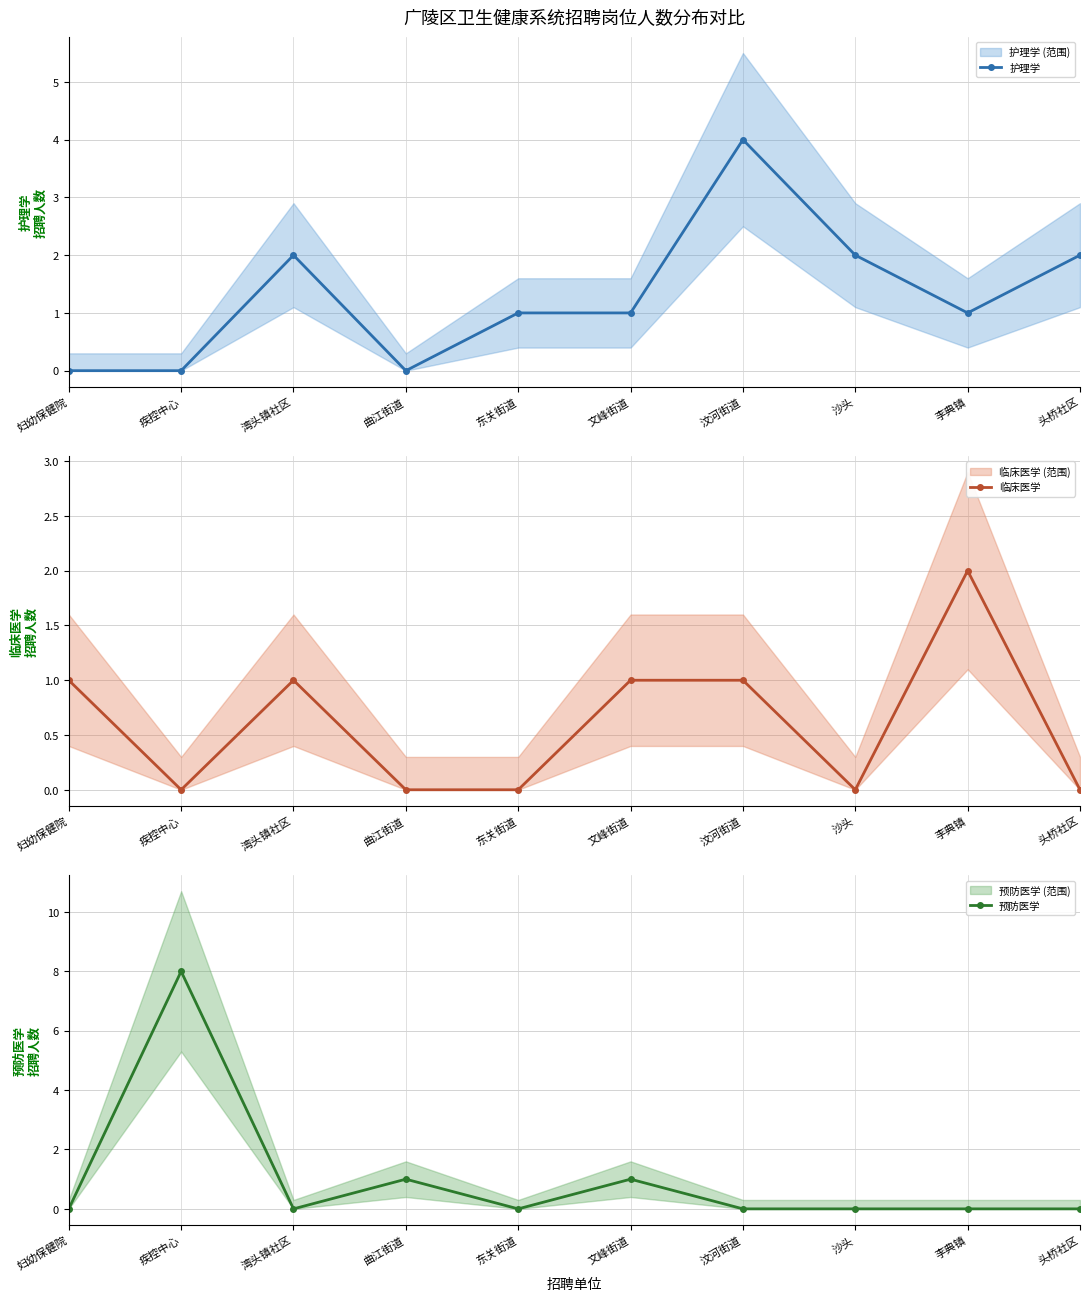

Rank the series at 汶河街道 from highest to lowest value.

护理学, 临床医学, 预防医学